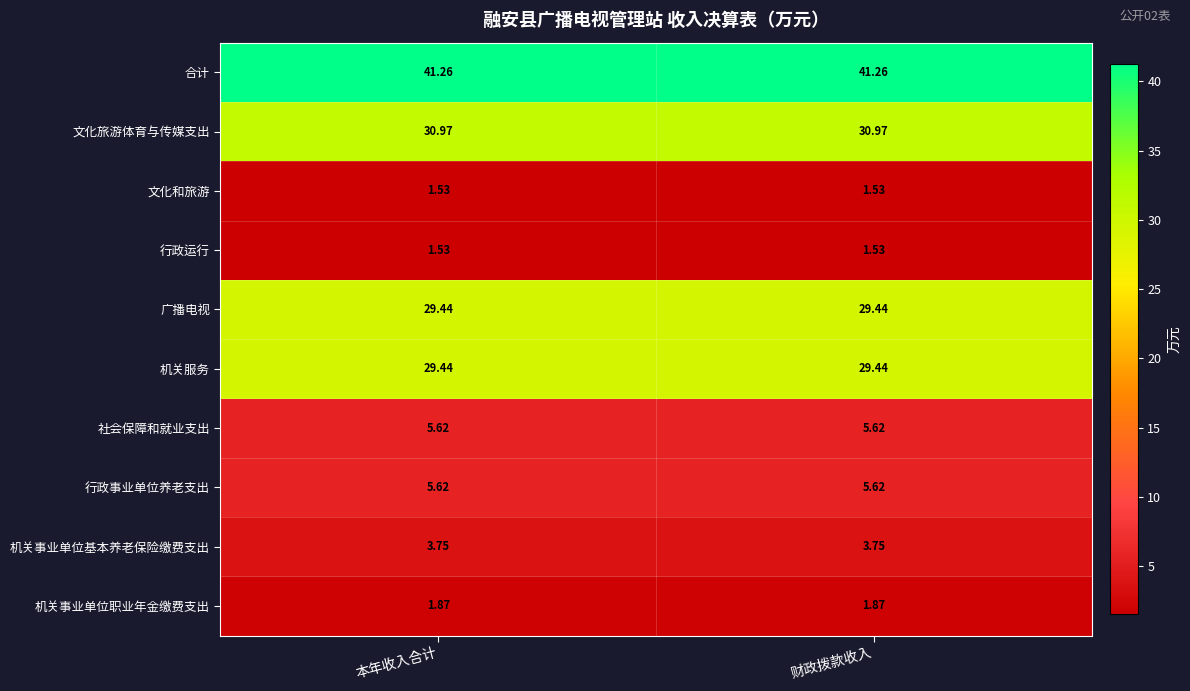

Is the value of 广播电视 at 财政拨款收入 greater than the value of 机关事业单位职业年金缴费支出 at 本年收入合计?

Yes